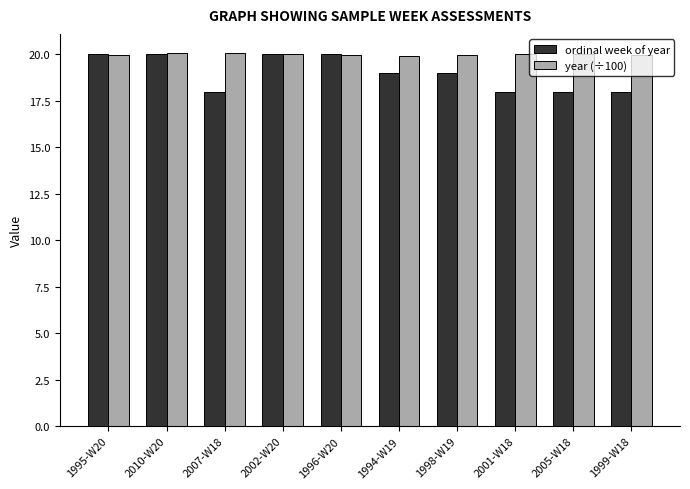

The value of year (÷100) at 2005-W18 is 20.1. True or false?

True